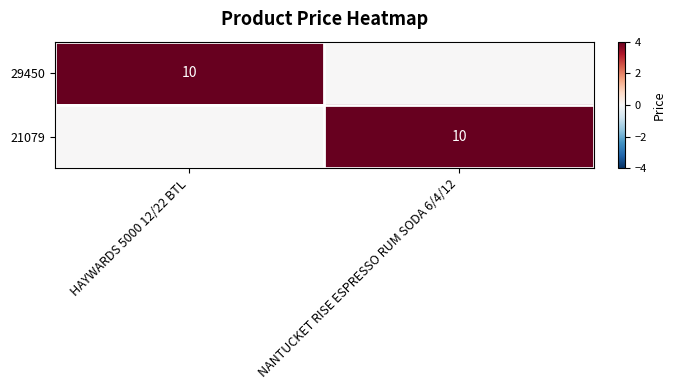

The value of 29450 at HAYWARDS 5000 12/22 BTL is 10. True or false?

True